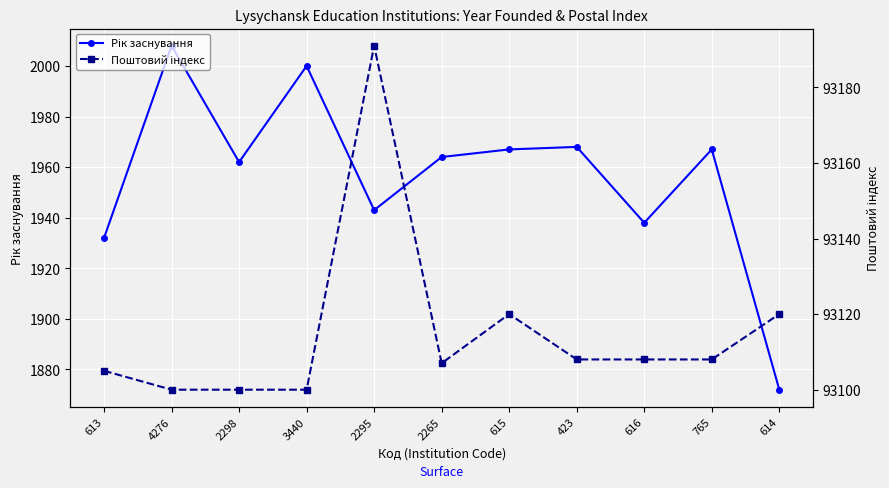

What is the difference between the Поштовий індекс values at 615 and 765?

12